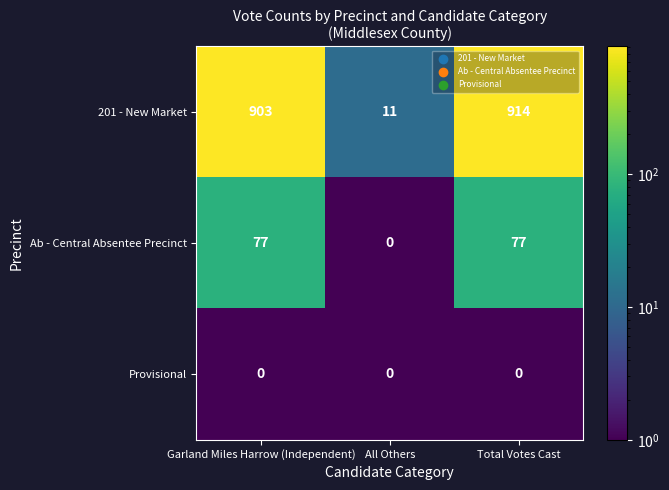

How many Ab - Central Absentee Precinct values are between 0 and 77?

3